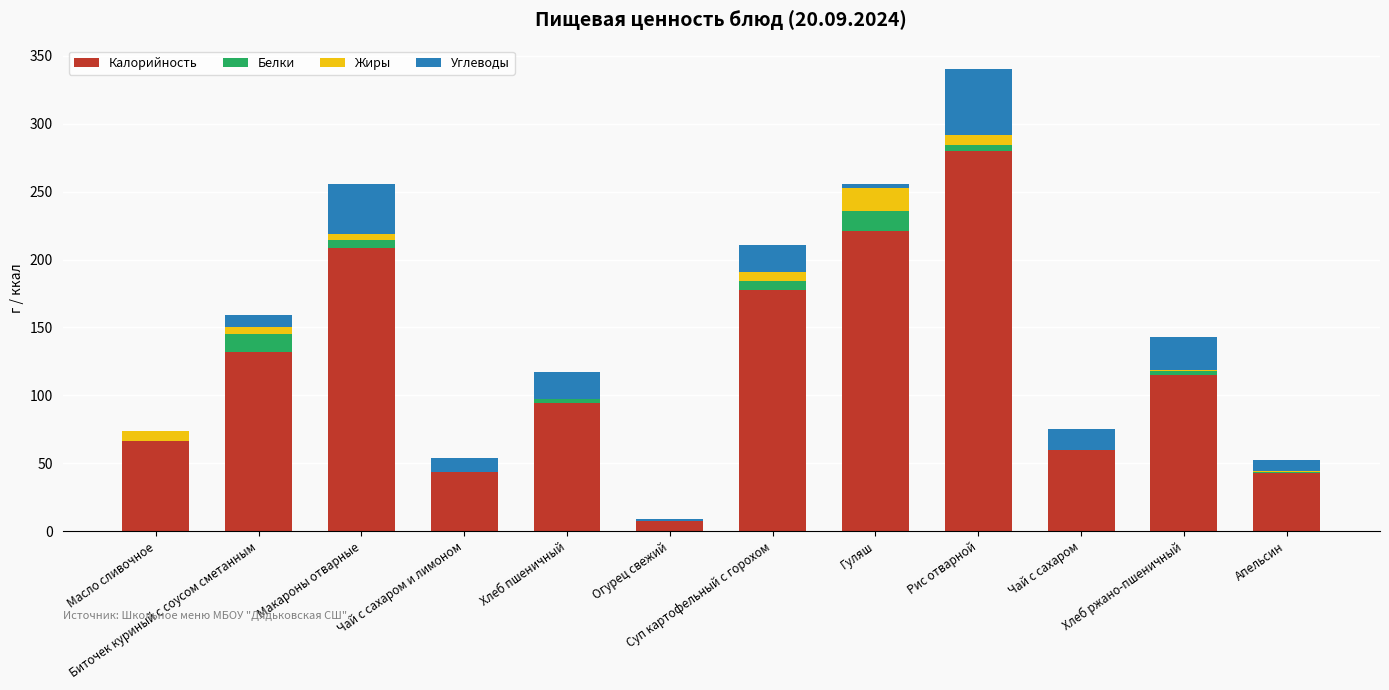

Which category has the highest value in the Калорийность series?

Рис отварной